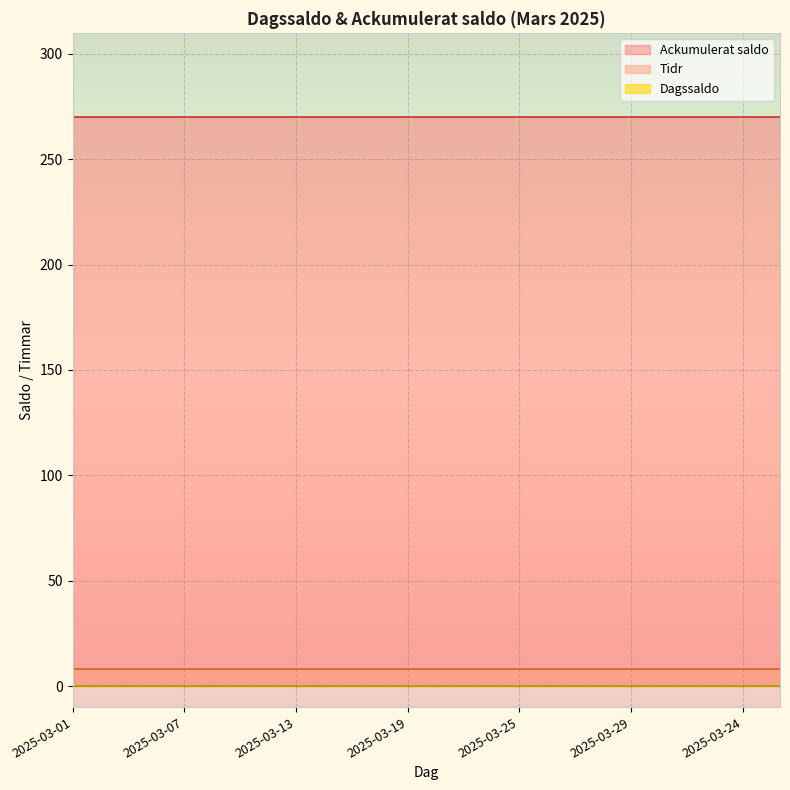

Reading left to right, transcribe all the data shown in this chart.

Dagssaldo: 2025-03-01=0.0	2025-03-03=0.0	2025-03-05=0.0	2025-03-07=0.0	2025-03-09=0.0	2025-03-11=0.0	2025-03-13=0.0	2025-03-15=0.0	2025-03-17=0.0	2025-03-19=0.0	2025-03-21=0.0	2025-03-23=0.0	2025-03-25=0.0	2025-03-27=0.0	2025-03-28=0.0	2025-03-29=0.0	2025-03-30=0.0	2025-03-31=0.0	2025-03-24=0.0	2025-03-26=0.0
Ackumulerat saldo: 2025-03-01=270.0	2025-03-03=270.0	2025-03-05=270.0	2025-03-07=270.0	2025-03-09=270.0	2025-03-11=270.0	2025-03-13=270.0	2025-03-15=270.0	2025-03-17=270.0	2025-03-19=270.0	2025-03-21=270.0	2025-03-23=270.0	2025-03-25=270.0	2025-03-27=270.0	2025-03-28=270.0	2025-03-29=270.0	2025-03-30=270.0	2025-03-31=270.0	2025-03-24=270.0	2025-03-26=270.0
Tidr: 2025-03-01=8.2	2025-03-03=8.2	2025-03-05=8.2	2025-03-07=8.2	2025-03-09=8.2	2025-03-11=8.2	2025-03-13=8.2	2025-03-15=8.2	2025-03-17=8.2	2025-03-19=8.2	2025-03-21=8.2	2025-03-23=8.2	2025-03-25=8.2	2025-03-27=8.2	2025-03-28=8.2	2025-03-29=8.2	2025-03-30=8.2	2025-03-31=8.2	2025-03-24=8.2	2025-03-26=8.2